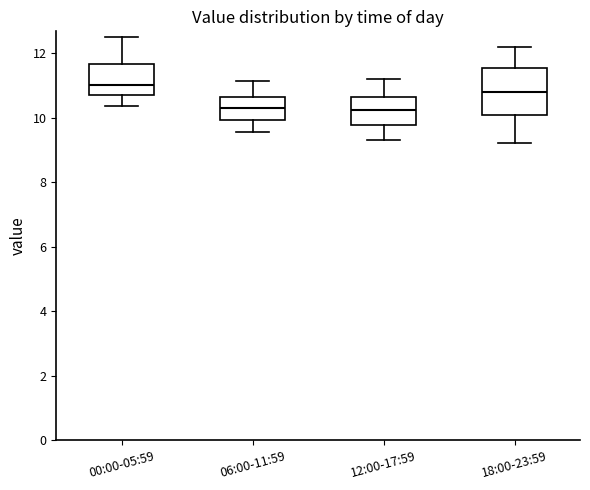

Reading left to right, read every box against the y-axis: the position of its median line, the range the box covers, and the ends of its whiskers. The values are not printed on the chart, so give them approximately, as read against the axis.

00:00-05:59: median 11.0, box 10.6 to 11.6, whiskers 10.4 to 12.6
06:00-11:59: median 10.2, box 10.0 to 10.6, whiskers 9.6 to 11.2
12:00-17:59: median 10.2, box 9.8 to 10.6, whiskers 9.4 to 11.2
18:00-23:59: median 10.8, box 10.0 to 11.6, whiskers 9.2 to 12.2